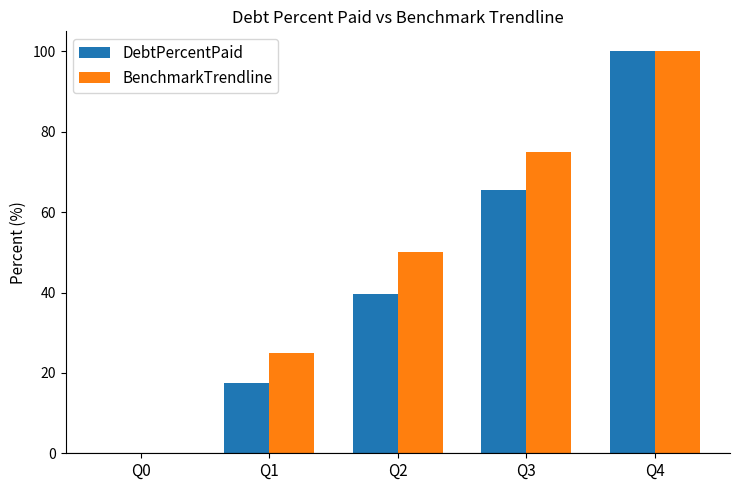

What is the approximate value of DebtPercentPaid at Q4?

100.0